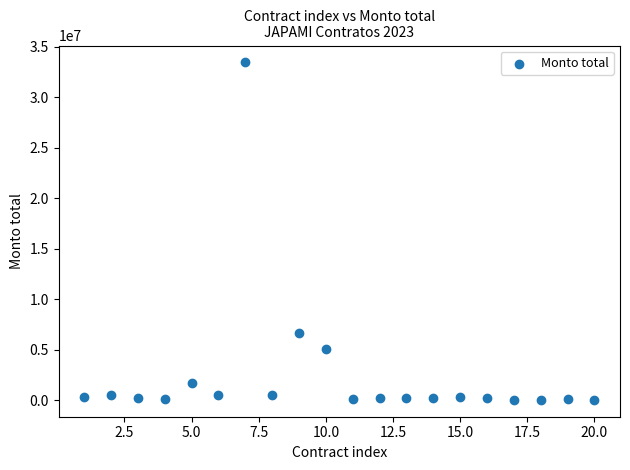

What is the range of Y values (max minus min)?

33452778.7